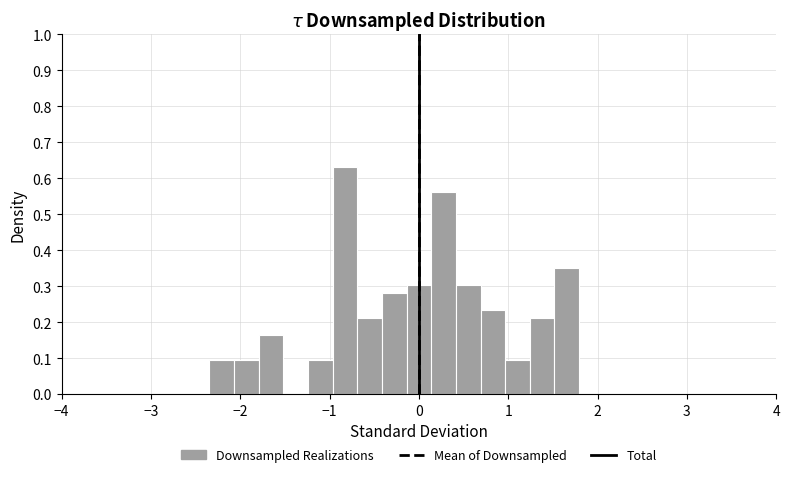

Around what value on the x-axis is the tallest bar? Give the approximate position of its centre, as read against the axis.

-0.8